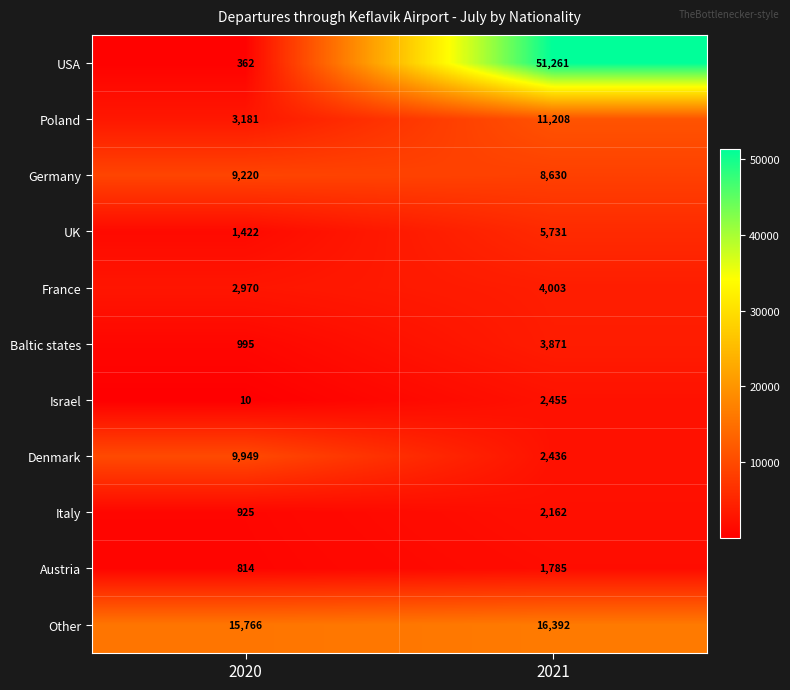

Where is Denmark nearest to the value 6192?

2021